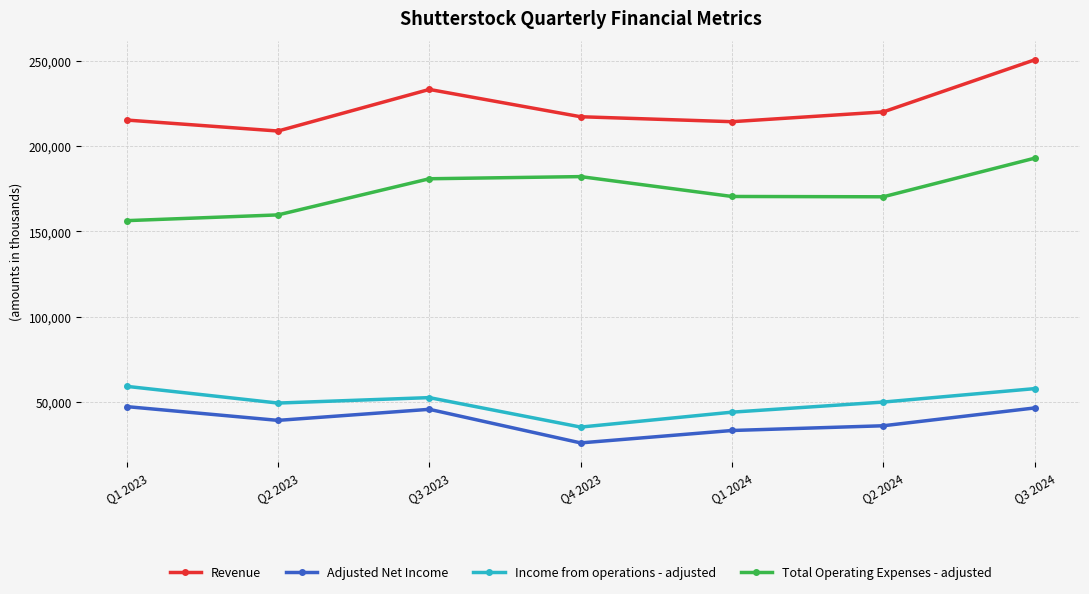

Rank the series at Q1 2023 from highest to lowest value.

Revenue, Total Operating Expenses - adjusted, Income from operations - adjusted, Adjusted Net Income